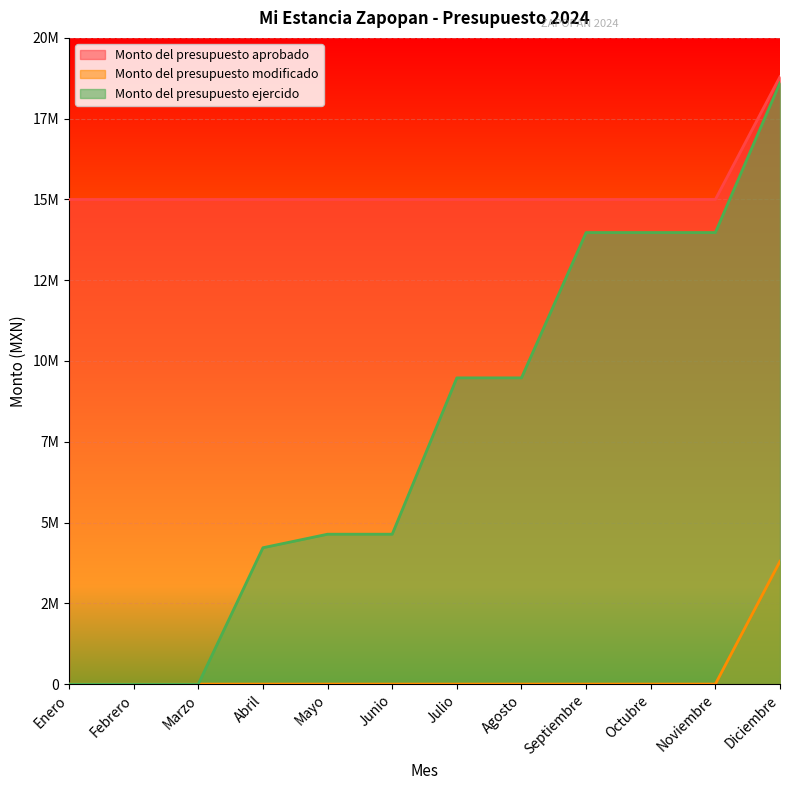

True or false: Monto del presupuesto modificado has more than 0 points higher than both neighbors.

False